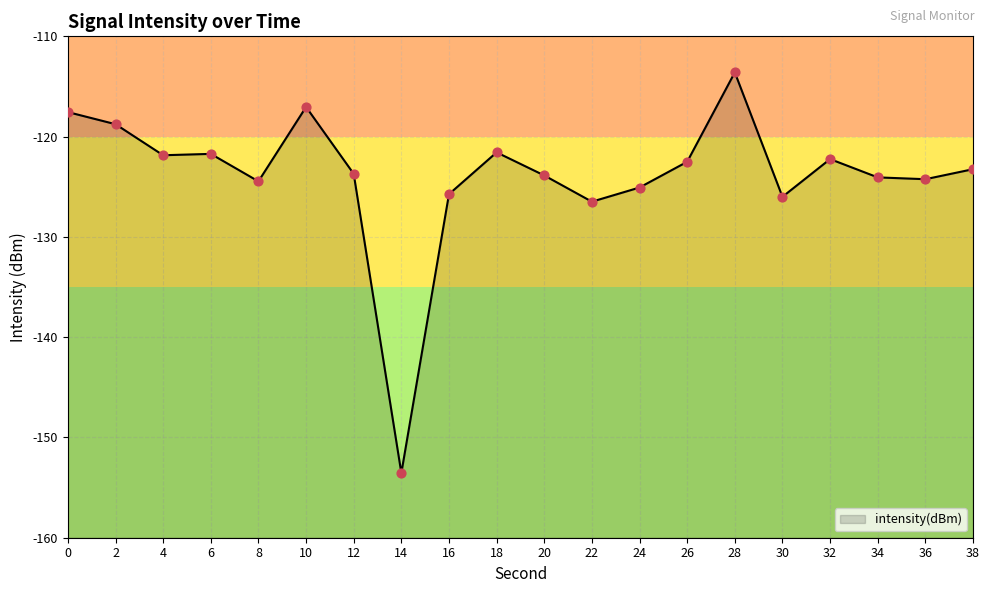

Between 14 and 22, which is larger?

22